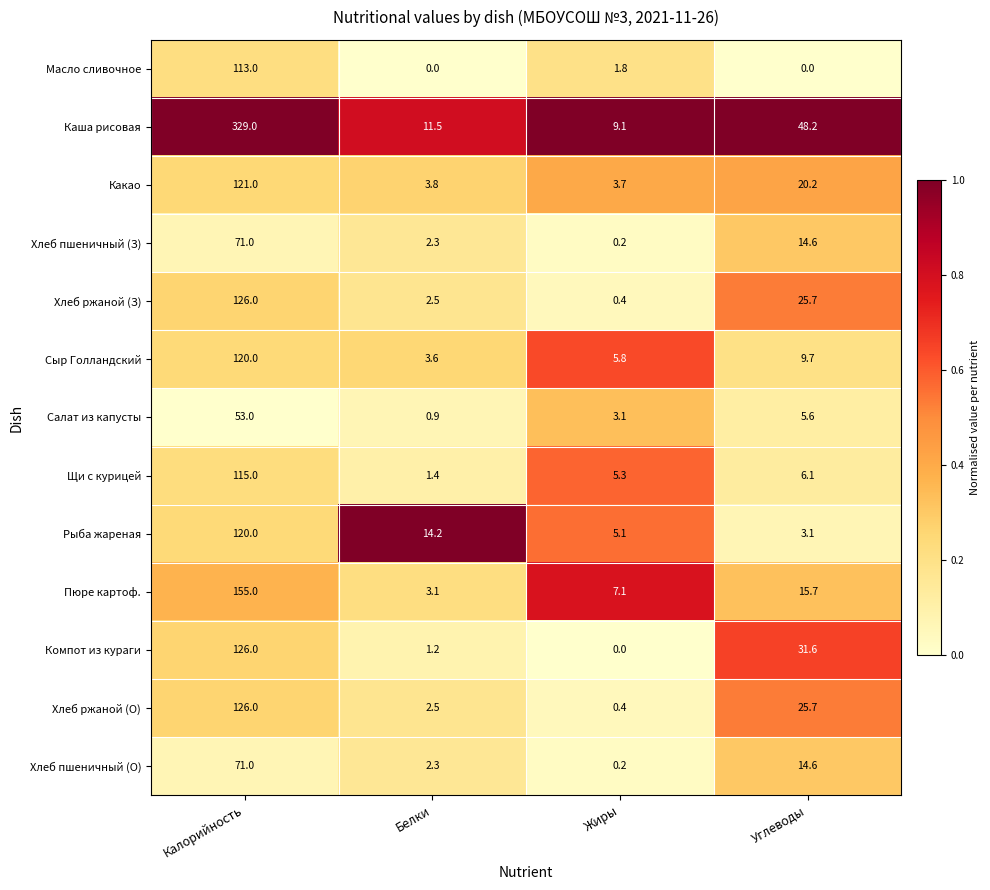

List the labels in order of Рыба жареная value, largest first.

Калорийность, Белки, Жиры, Углеводы